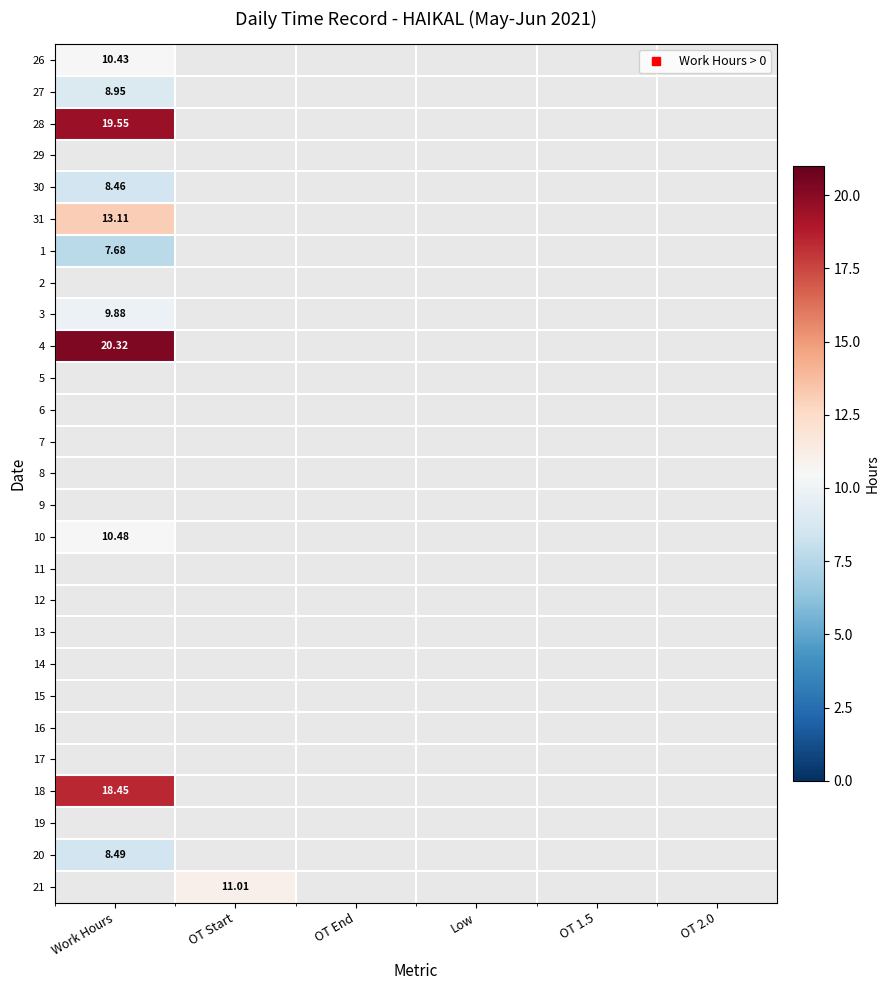

Is the value of 27 at OT End greater than the value of 20 at Work Hours?

No